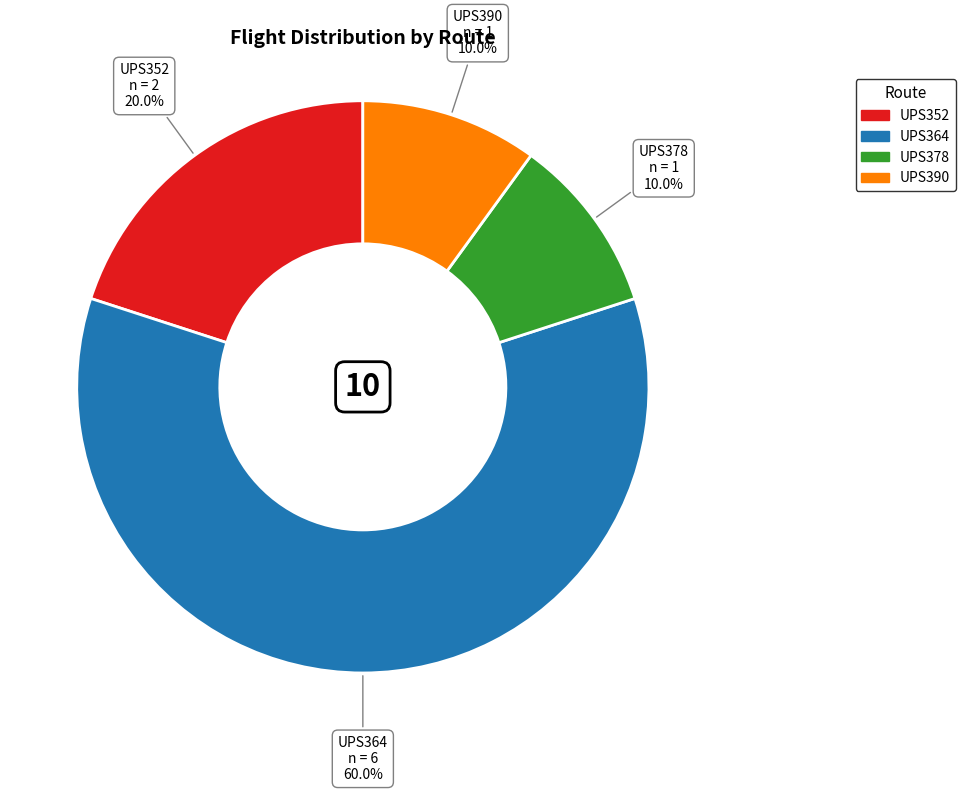

What percentage is the UPS390 slice, to the nearest percent?

10%